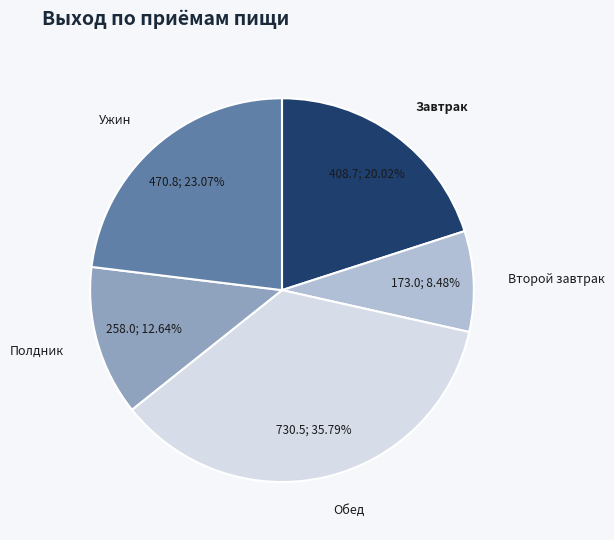

Which category has the smallest portion of the pie?

Второй завтрак